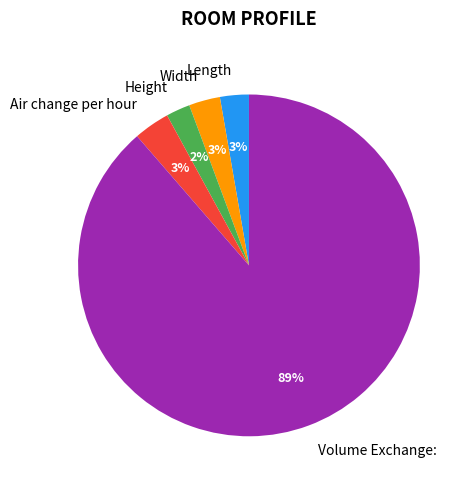

To the nearest percent, what is the difference between the Width and Height slice percentages?

1%